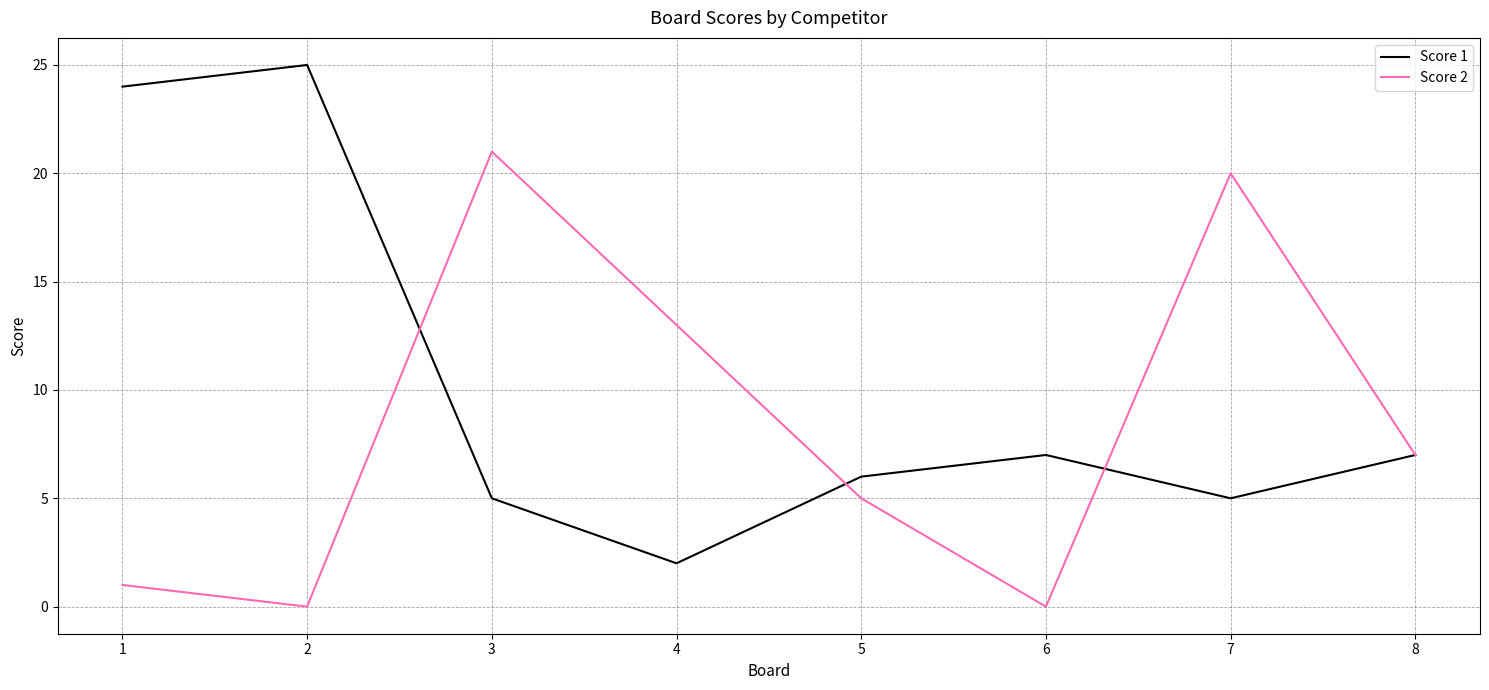

List the series in order of their peak value, highest first.

Score 1, Score 2